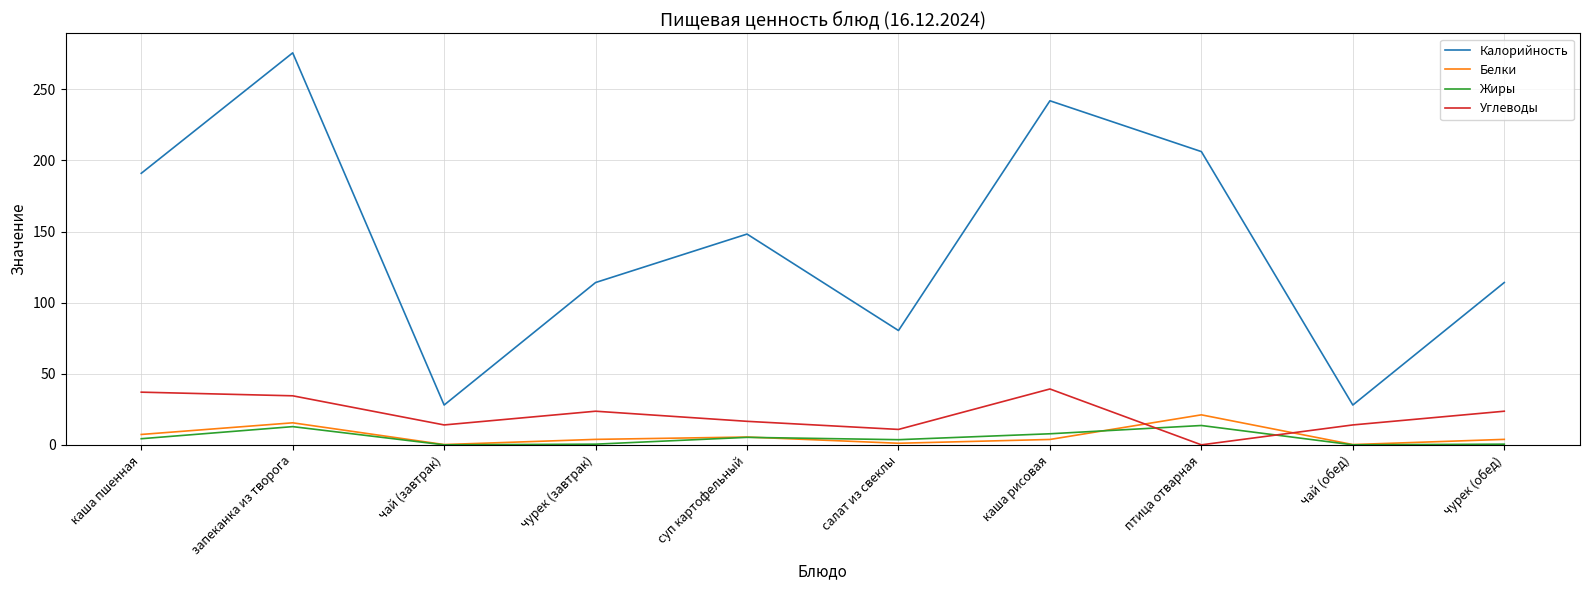

How many values in Углеводы are above zero?

9